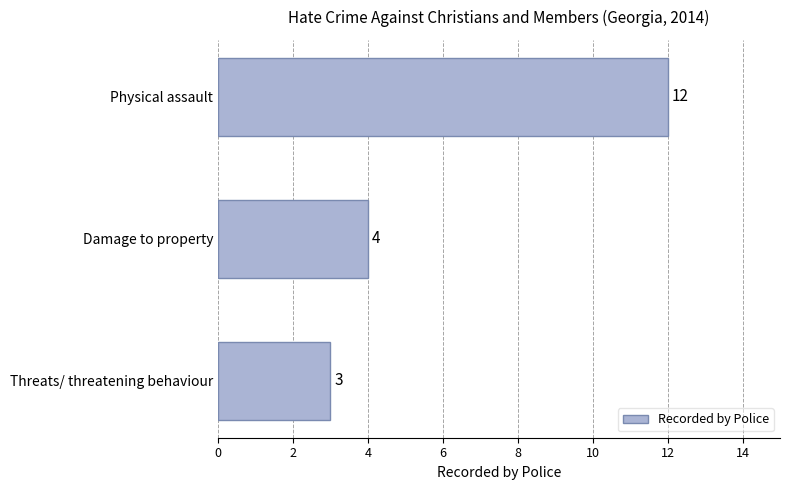

Does the chart contain any negative values?

No